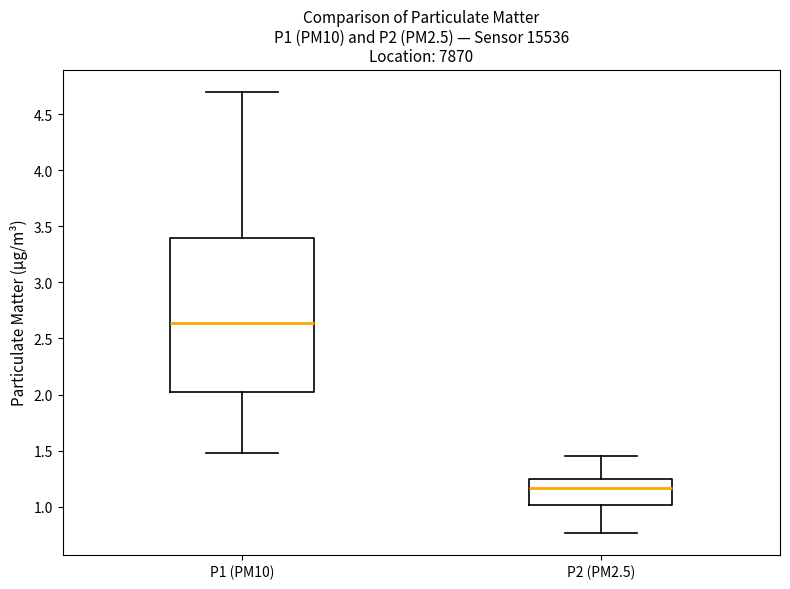

Reading left to right, transcribe this box plot: for each box, give where its median line is, the range the box spans, and where its two whiskers end, as read against the y-axis. The values are not printed on the chart, so give them approximately, as read against the axis.

P1 (PM10): median 2.65, box 2.05 to 3.40, whiskers 1.50 to 4.70
P2 (PM2.5): median 1.15, box 1.00 to 1.25, whiskers 0.75 to 1.45